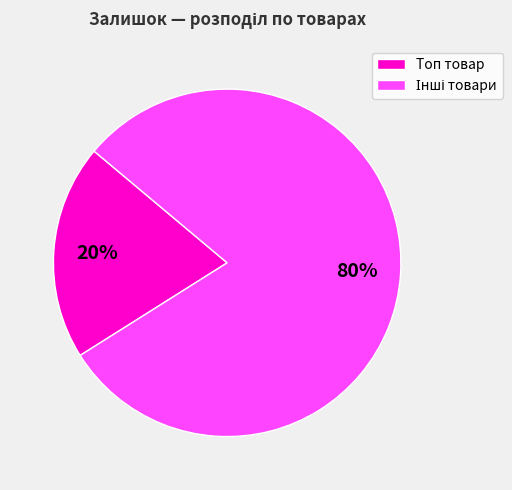

To the nearest percent, what is the difference between the largest and smallest slice percentages?

60%